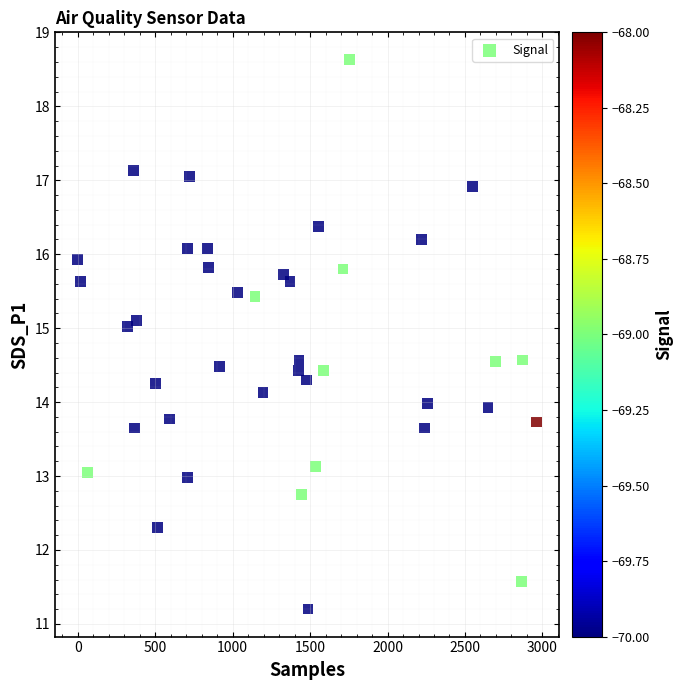

What is the range of X values (max minus min)?

2962.0